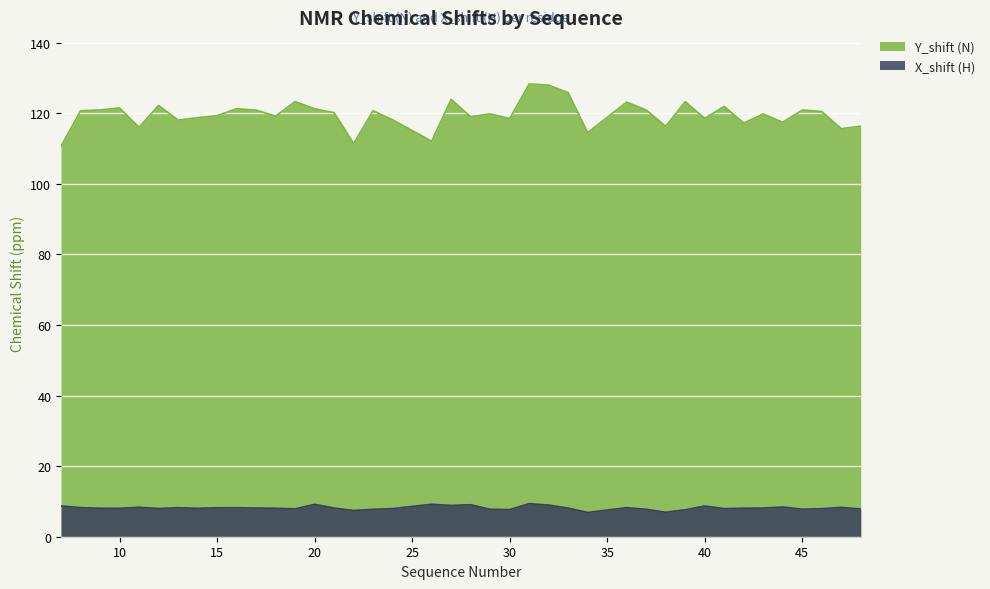

True or false: X_shift and Y_shift intersect in this chart.

False